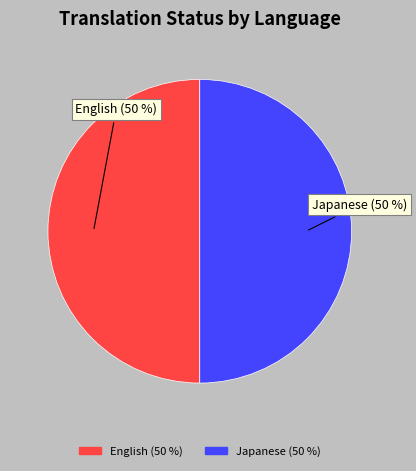

To the nearest percent, what is the average slice percentage?

50%